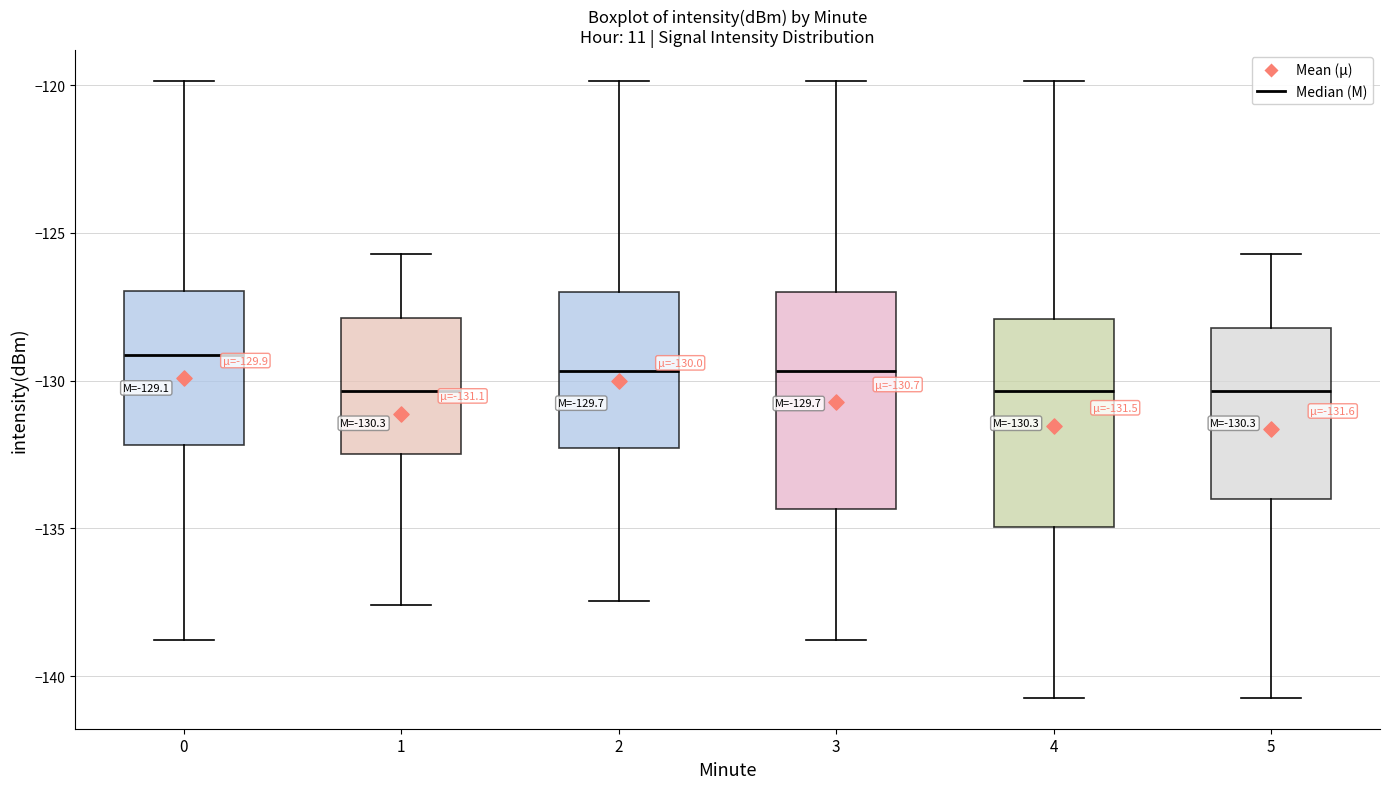

Which box has the highest median line?

0